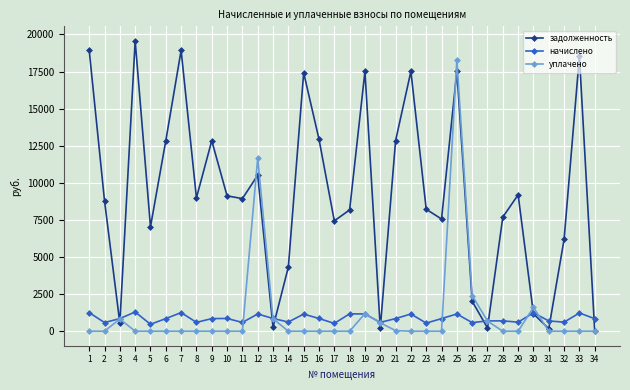

Read the начислено value at 25.

1160.1